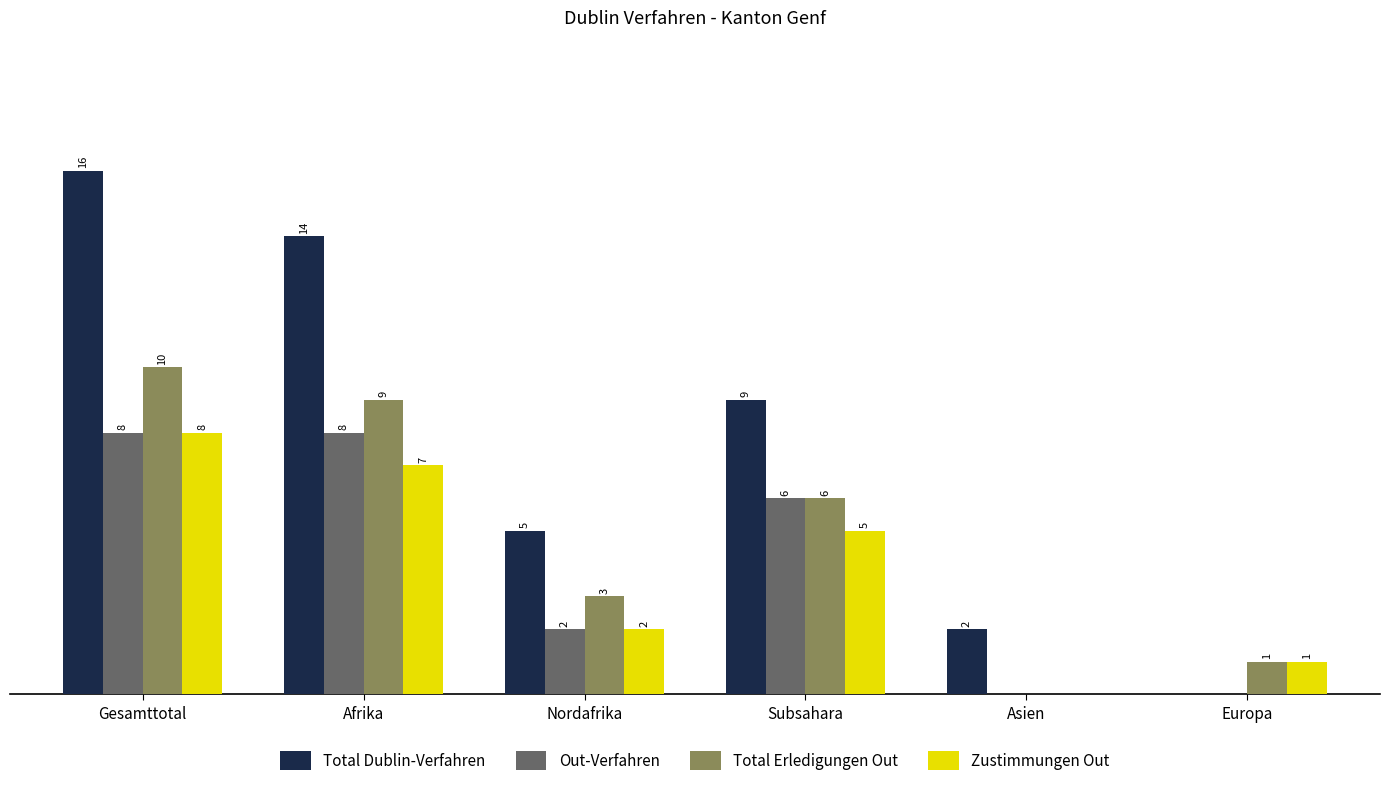

Where does the Out-Verfahren series first go above 6?

Gesamttotal